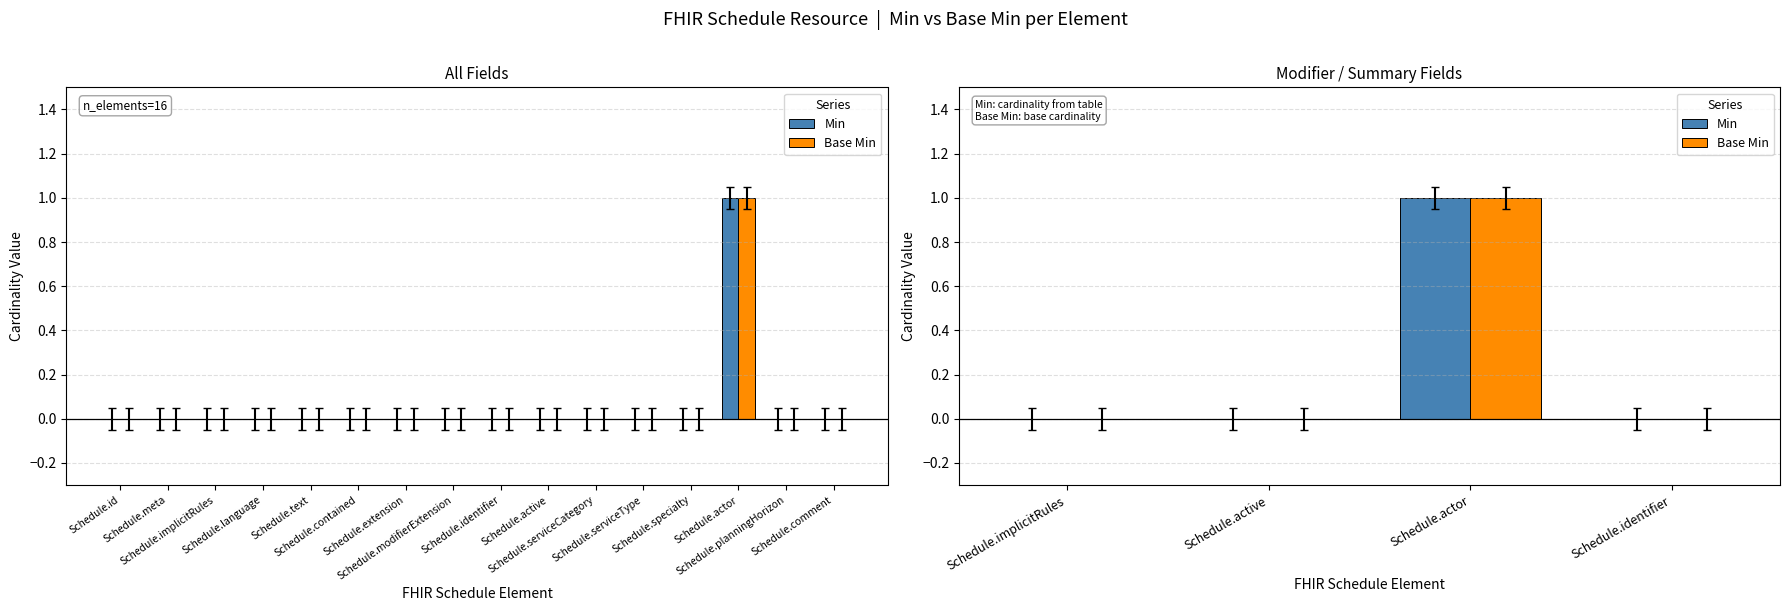

Does the chart contain any negative values?

No